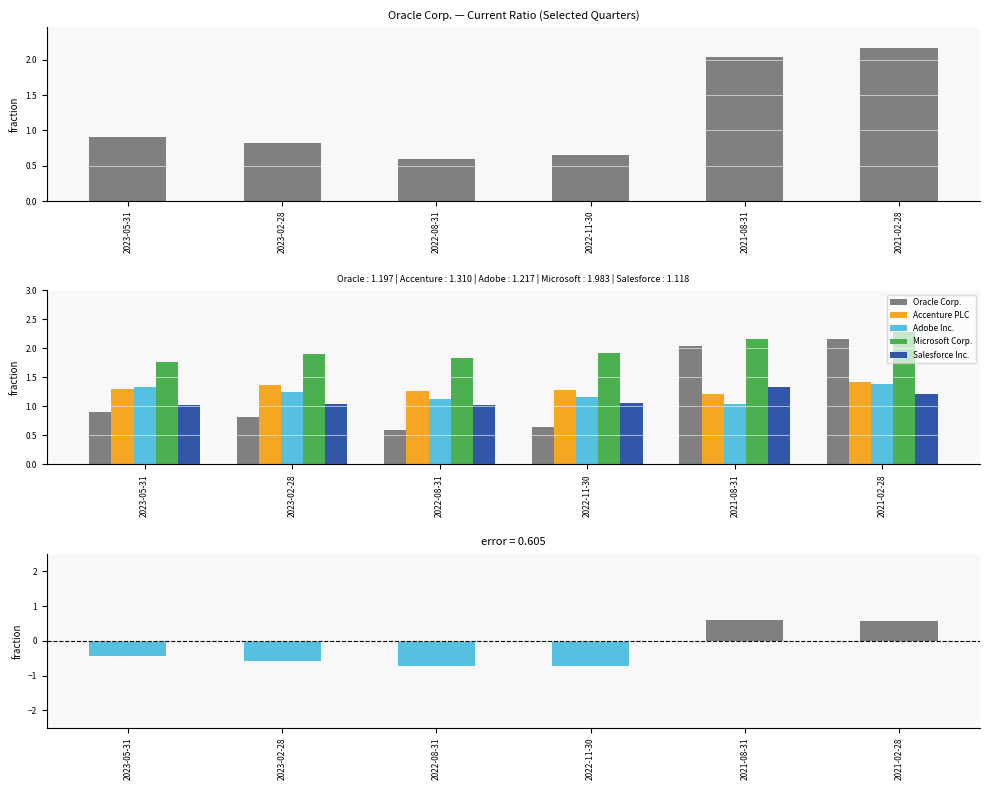

Count the number of categories in the chart.

6